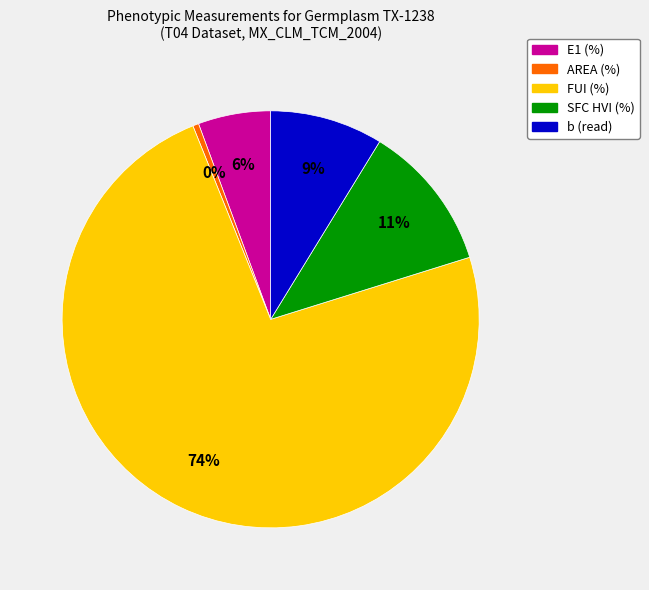

Is the sum of AREA (%) and SFC HVI (%) greater than half?

No